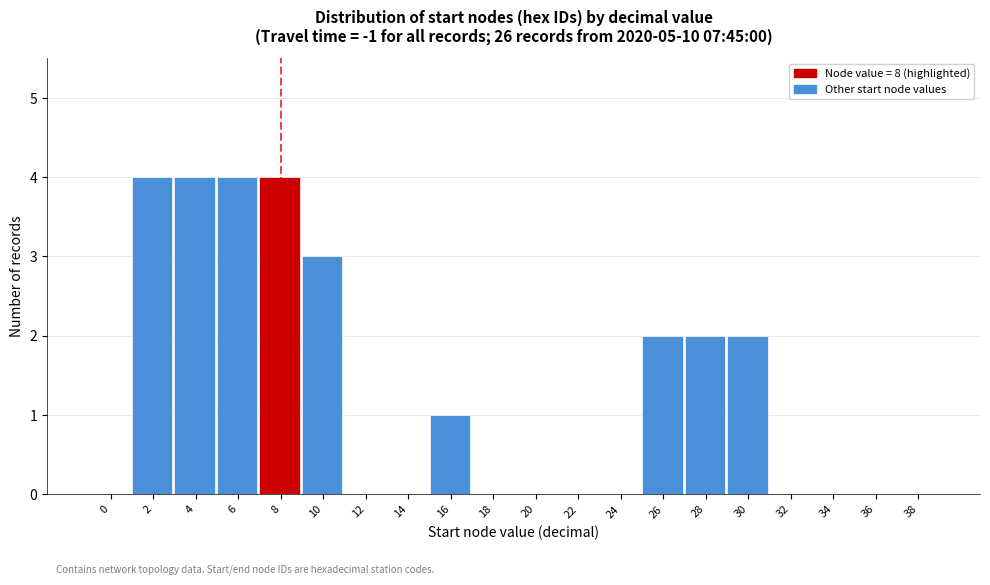

Reading left to right, list all the values displayed in this chart.

0=0	2=4	4=4	6=4	8=4	10=3	12=0	14=0	16=1	18=0	20=0	22=0	24=0	26=2	28=2	30=2	32=0	34=0	36=0	38=0